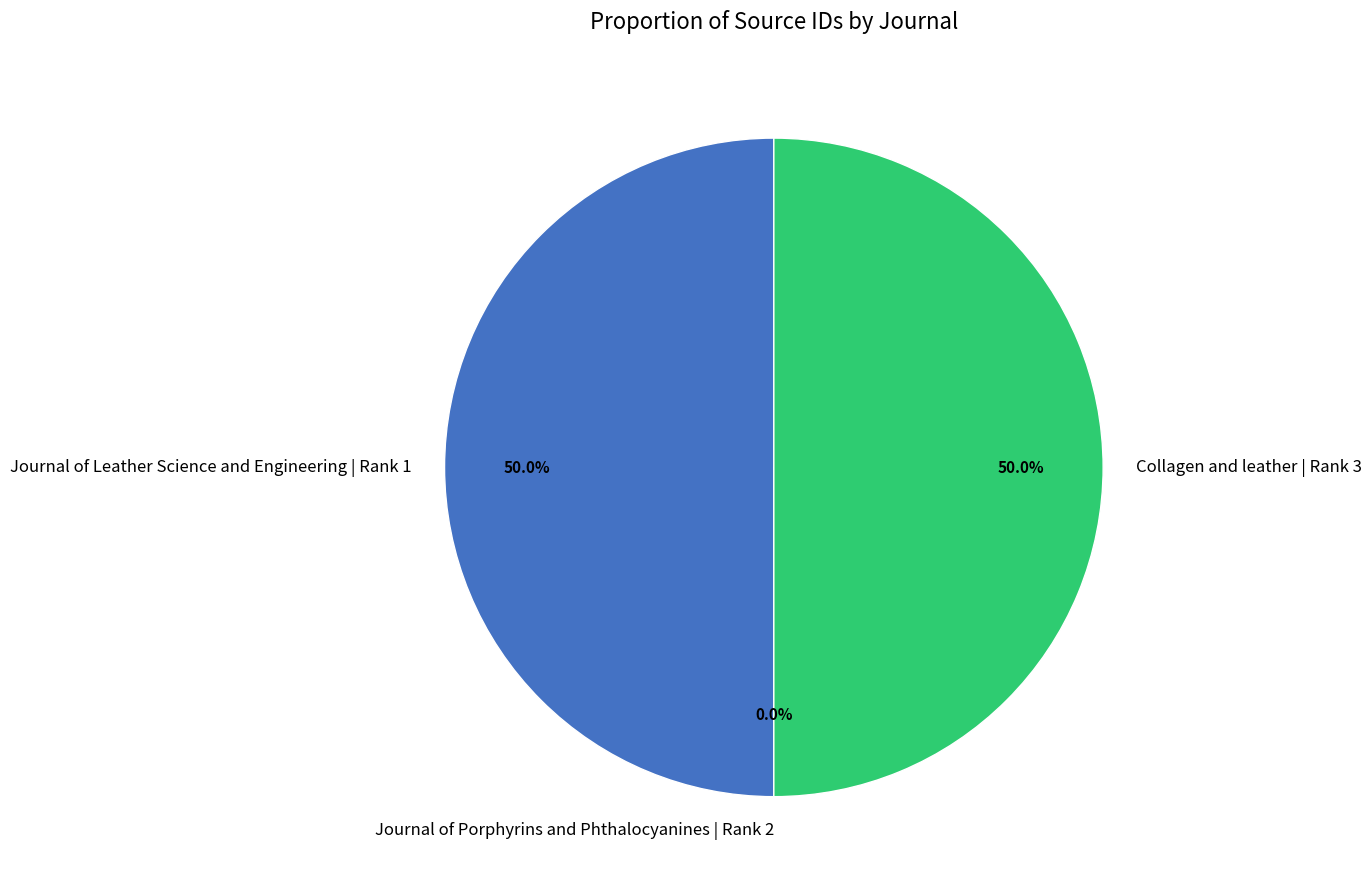

To the nearest percent, what percentage of the pie is Journal of Leather Science and Engineering | Rank 1?

50%